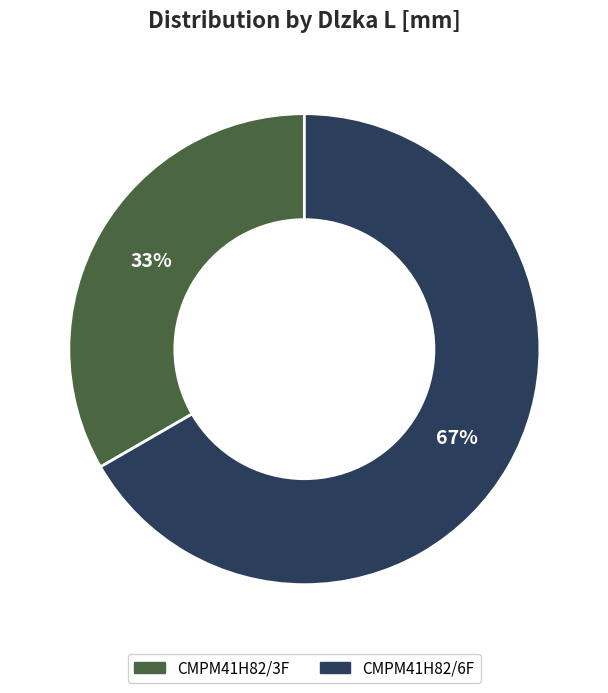

Does any single category account for the majority?

Yes